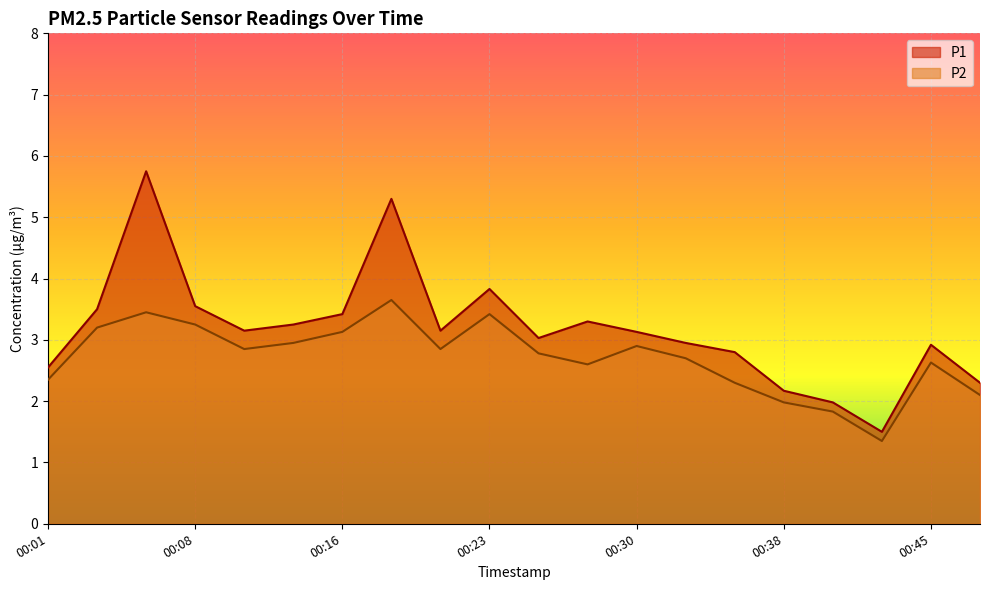

True or false: P1 and P2 intersect in this chart.

False